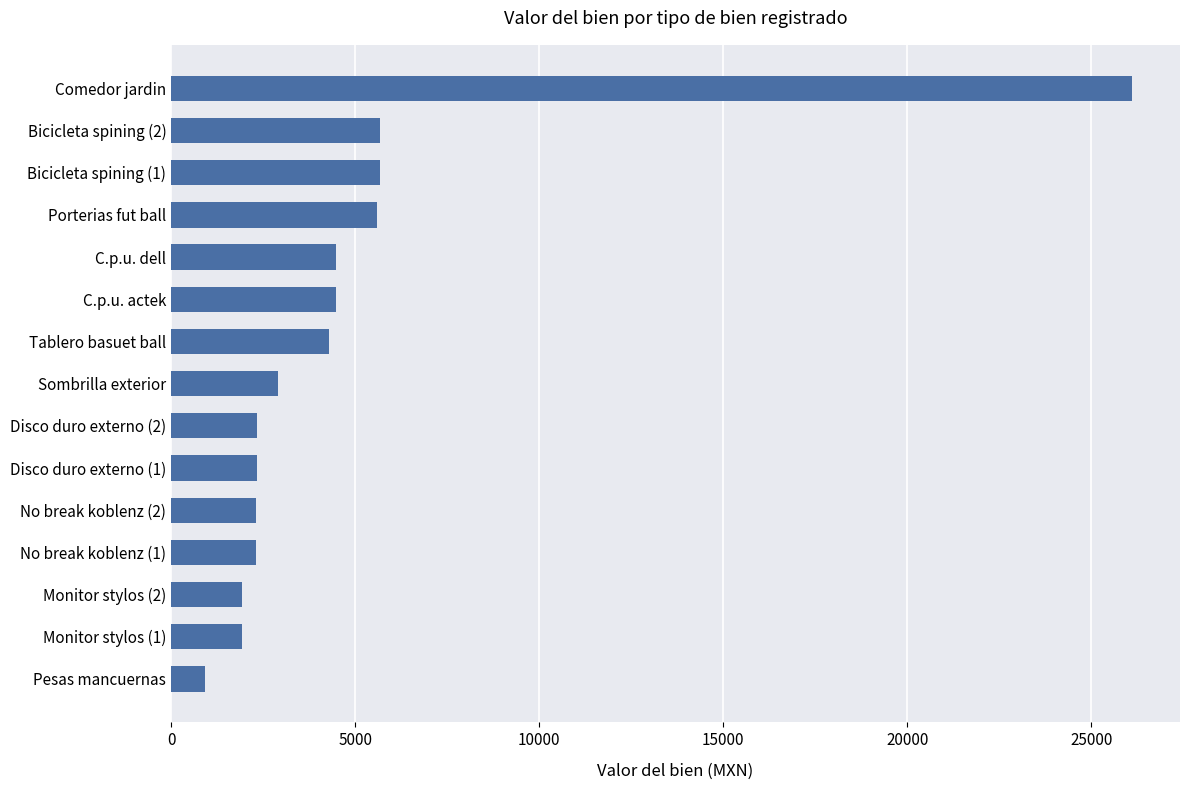

Does the chart contain any negative values?

No